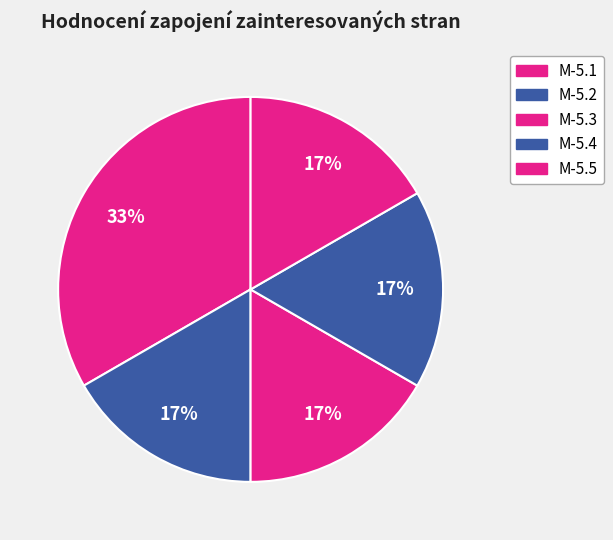

How many slices are in this pie chart?

5